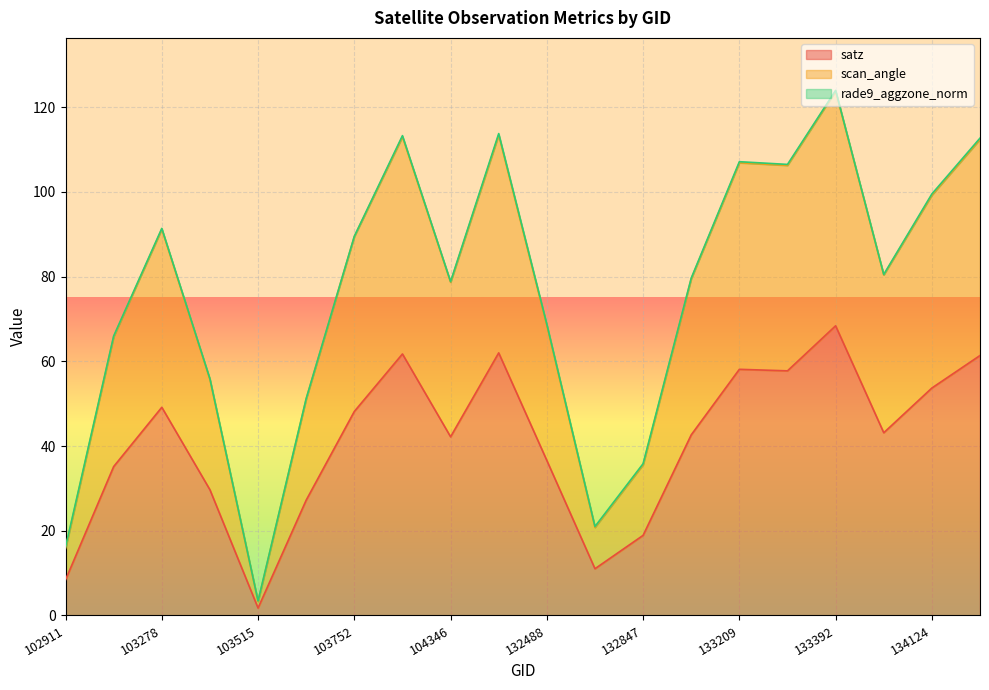

The value of scan_angle at 103515 is 1.6. True or false?

False